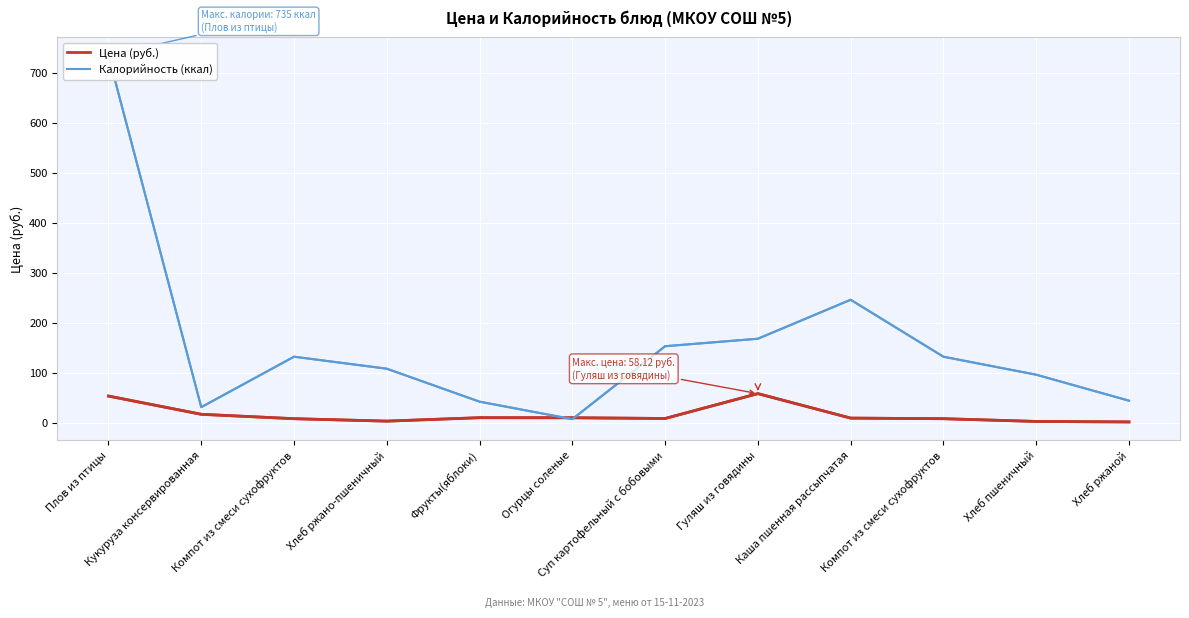

How many interior local valleys does the Цена (руб.) series have?

2